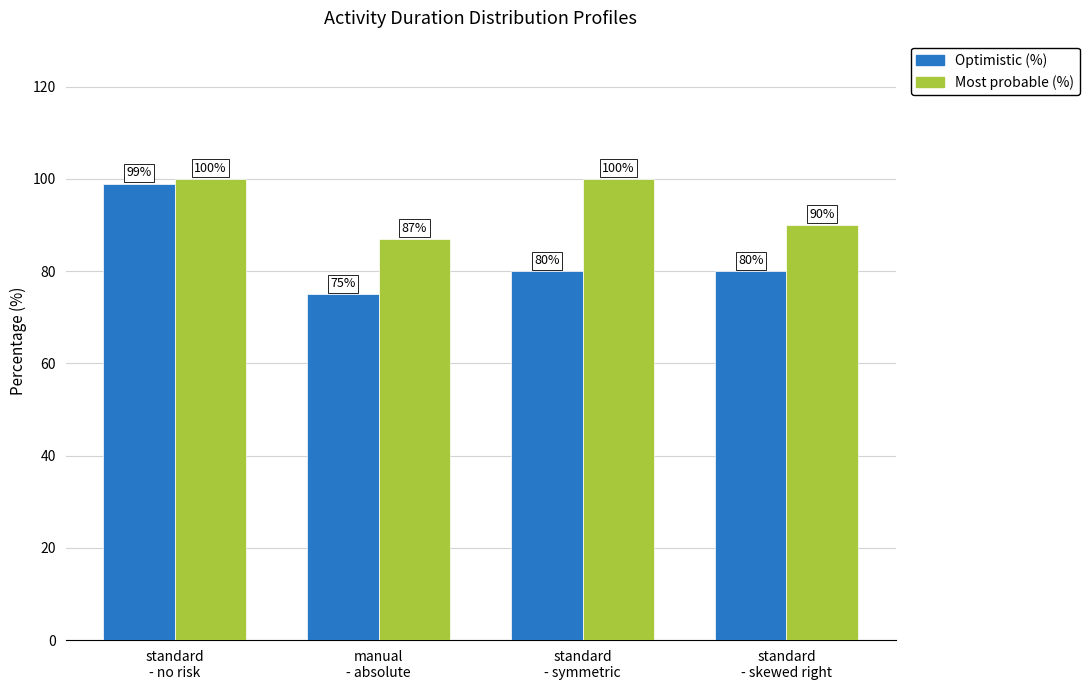

Reading left to right, list all the values displayed in this chart.

Optimistic (%): standard
- no risk=99	manual
- absolute=75	standard
- symmetric=80	standard
- skewed right=80
Most probable (%): standard
- no risk=100	manual
- absolute=87	standard
- symmetric=100	standard
- skewed right=90